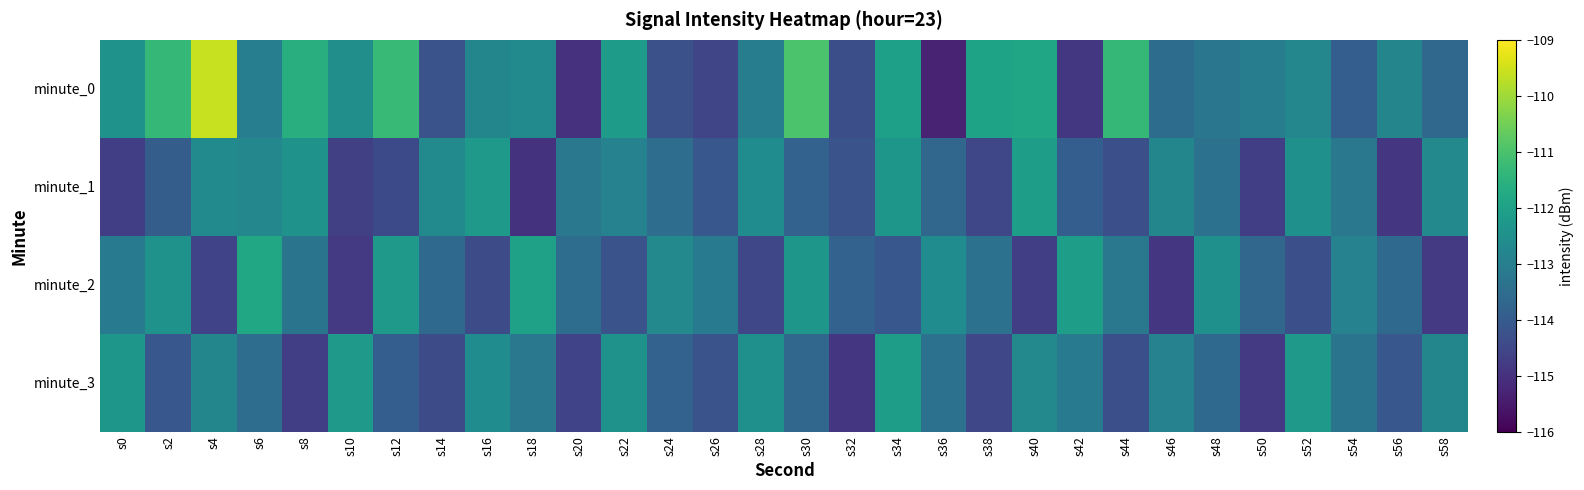

At s16, list the series in order from smallest to largest.

minute_2, minute_0, minute_3, minute_1